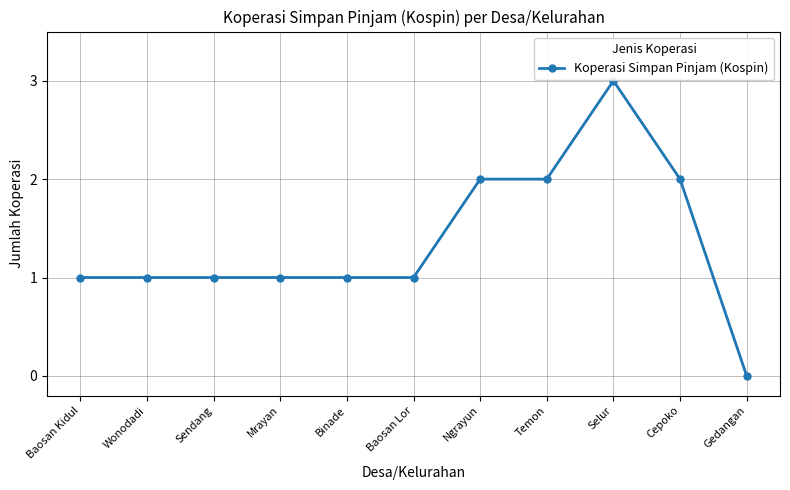

What is the change in value from Binade to Cepoko?

+1